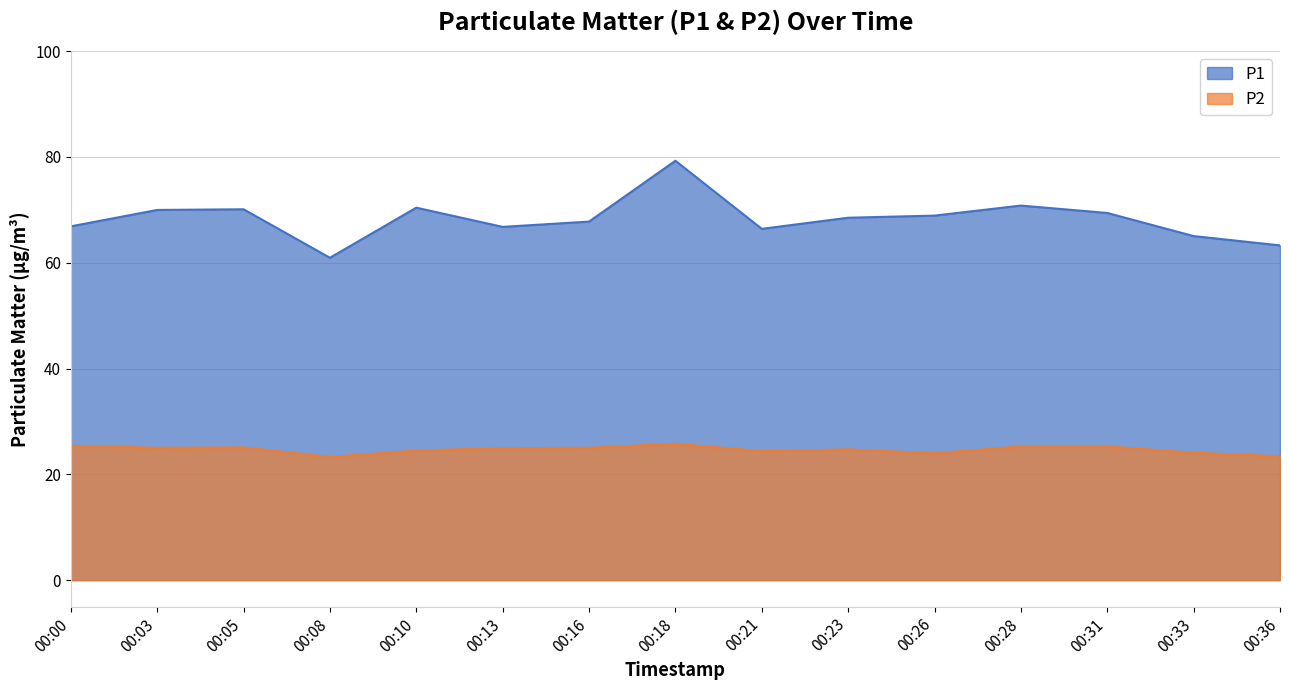

Which series changed the most between 00:10 and 00:16?

P1